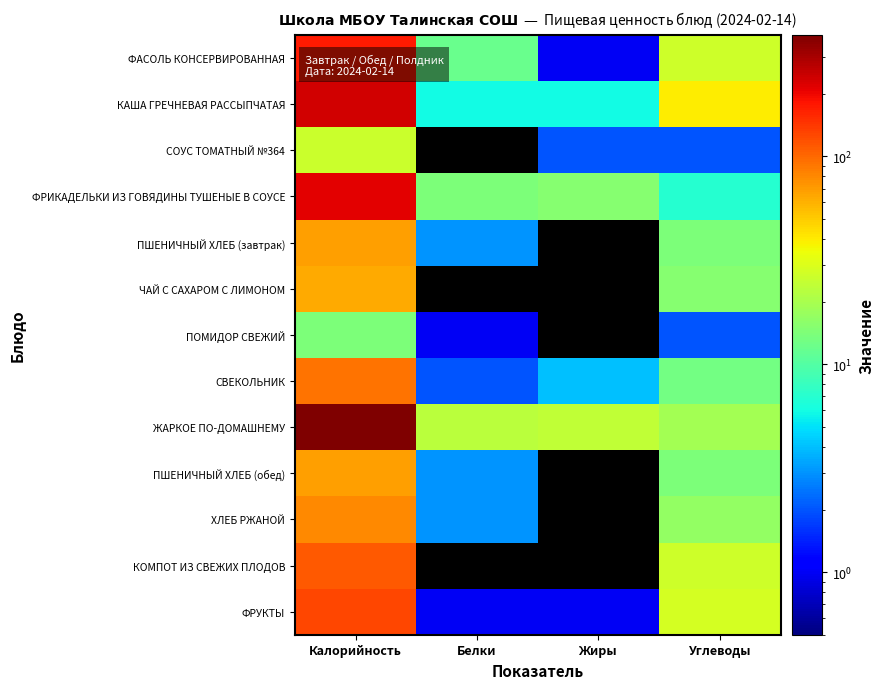

Reading left to right, list all the values displayed in this chart.

ФАСОЛЬ КОНСЕРВИРОВАННАЯ: Калорийность=173	Белки=12	Жиры=1	Углеводы=27
КАША ГРЕЧНЕВАЯ РАССЫПЧАТАЯ: Калорийность=237	Белки=6	Жиры=6	Углеводы=40
СОУС ТОМАТНЫЙ №364: Калорийность=26	Белки=0	Жиры=2	Углеводы=2
ФРИКАДЕЛЬКИ ИЗ ГОВЯДИНЫ ТУШЕНЫЕ В СОУСЕ: Калорийность=211	Белки=14	Жиры=15	Углеводы=7
ПШЕНИЧНЫЙ ХЛЕБ (завтрак): Калорийность=68	Белки=3	Жиры=0	Углеводы=14
ЧАЙ С САХАРОМ С ЛИМОНОМ: Калорийность=63	Белки=0	Жиры=0	Углеводы=15
ПОМИДОР СВЕЖИЙ: Калорийность=14	Белки=1	Жиры=0	Углеводы=2
СВЕКОЛЬНИК: Калорийность=94	Белки=2	Жиры=4	Углеводы=13
ЖАРКОЕ ПО-ДОМАШНЕМУ: Калорийность=383	Белки=23	Жиры=24	Углеводы=19
ПШЕНИЧНЫЙ ХЛЕБ (обед): Калорийность=68	Белки=3	Жиры=0	Углеводы=14
ХЛЕБ РЖАНОЙ: Калорийность=80	Белки=3	Жиры=0	Углеводы=17
КОМПОТ ИЗ СВЕЖИХ ПЛОДОВ: Калорийность=111	Белки=0	Жиры=0	Углеводы=27
ФРУКТЫ: Калорийность=127	Белки=1	Жиры=1	Углеводы=28